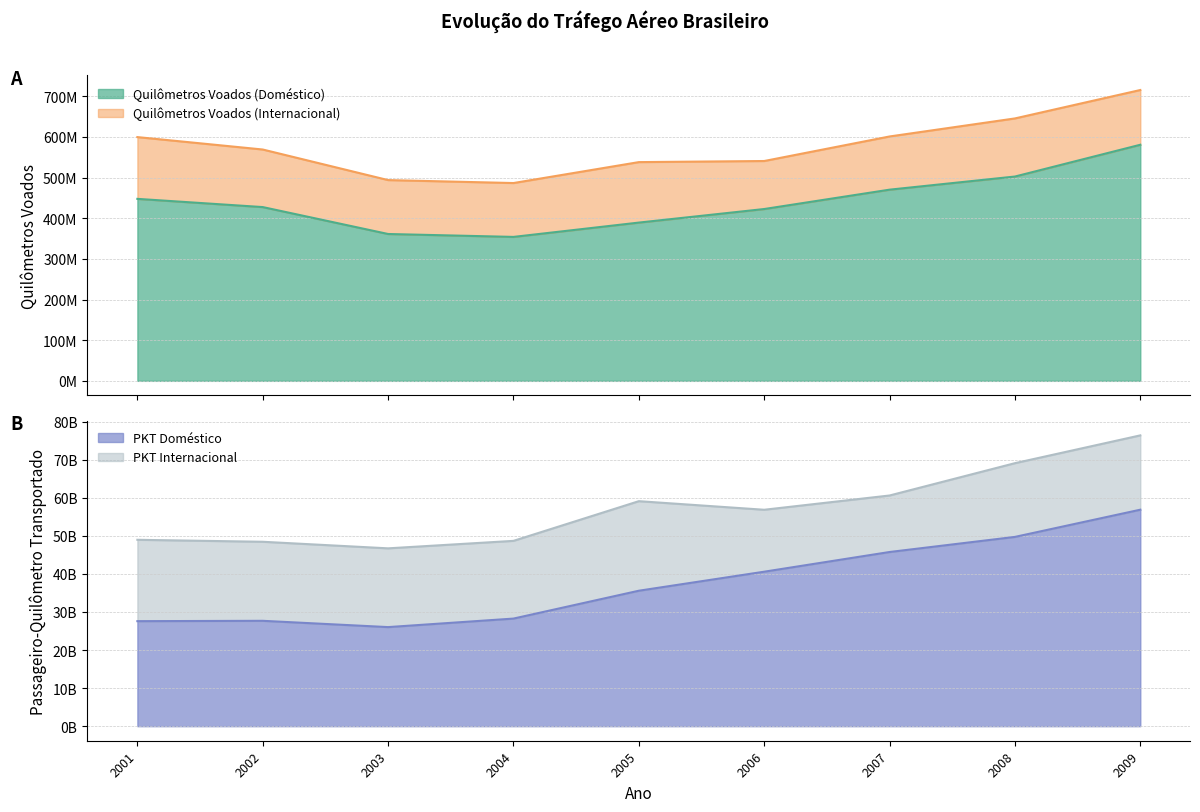

Which has a higher value, 2001 or 2008?

2008